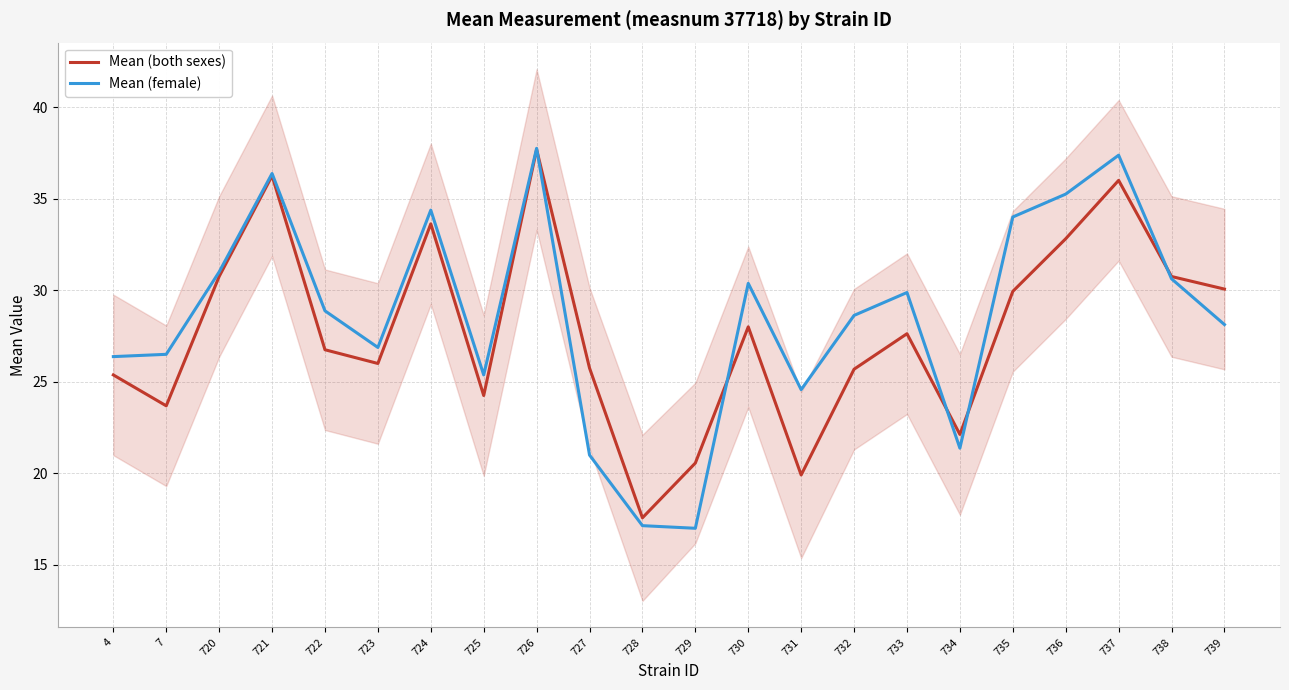

Which category has the lowest value across all series?

729